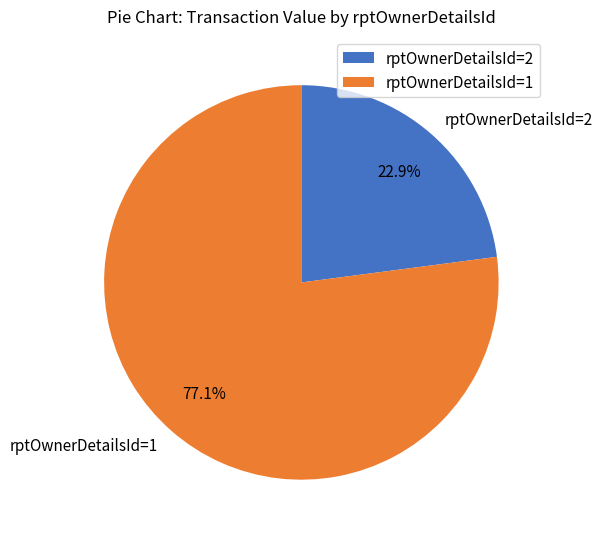

What is the majority slice?

rptOwnerDetailsId=1